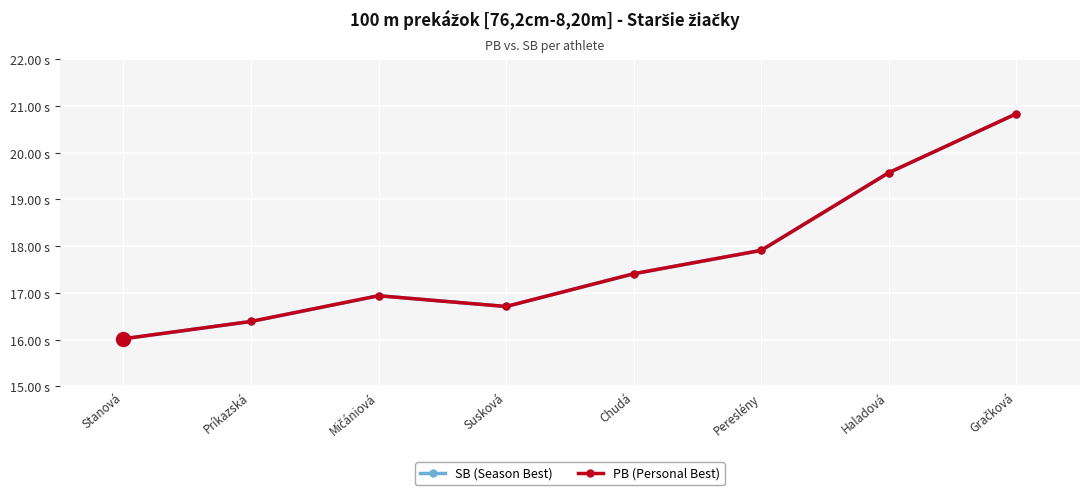

Reading left to right, what are all the values shown in this chart?

SB (Season Best): Stanová=16.0	Príkazská=16.4	Mičániová=16.9	Susková=16.7	Chudá=17.4	Pereslény=17.9	Haladová=19.6	Gračková=20.8
PB (Personal Best): Stanová=16.0	Príkazská=16.4	Mičániová=16.9	Susková=16.7	Chudá=17.4	Pereslény=17.9	Haladová=19.6	Gračková=20.8